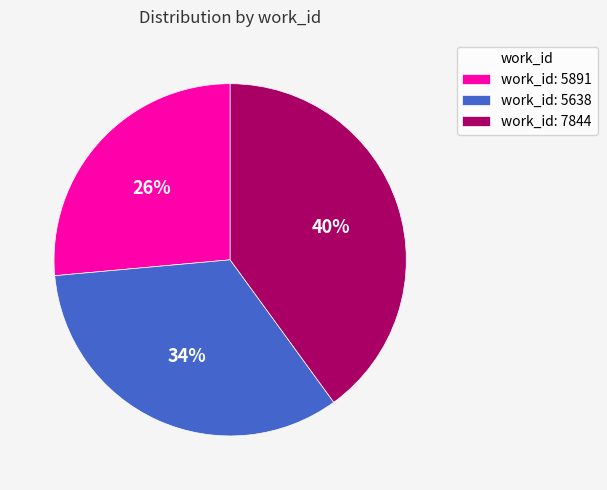

Count the number of slices in the pie.

3